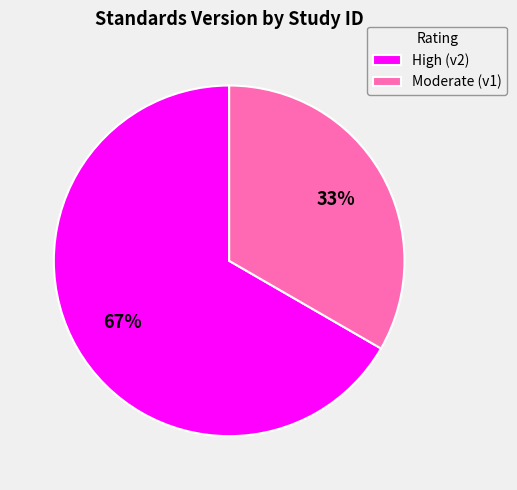

To the nearest percent, what is the average slice percentage?

50%